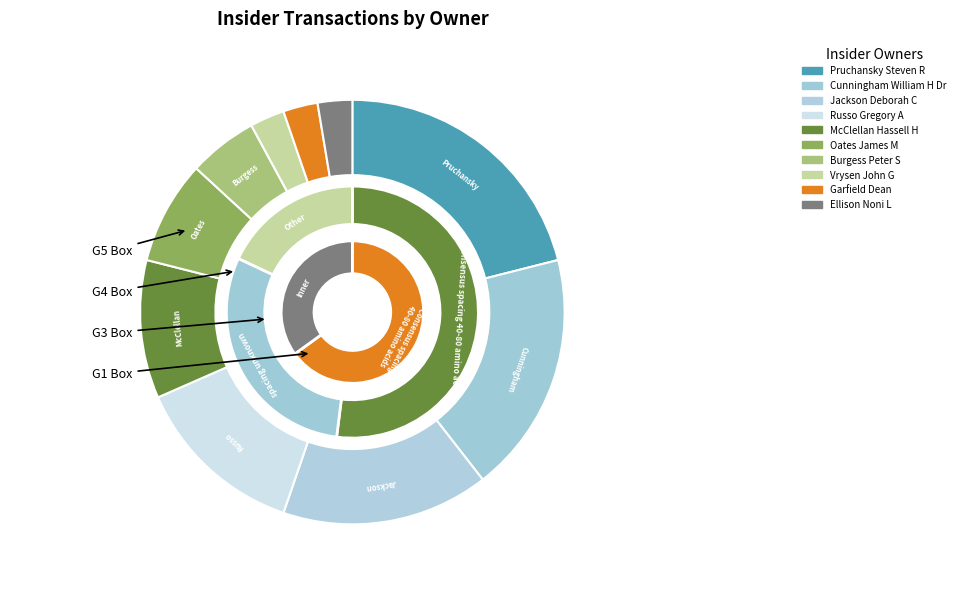

Is it true that Oates James M is 15% of the pie?

False